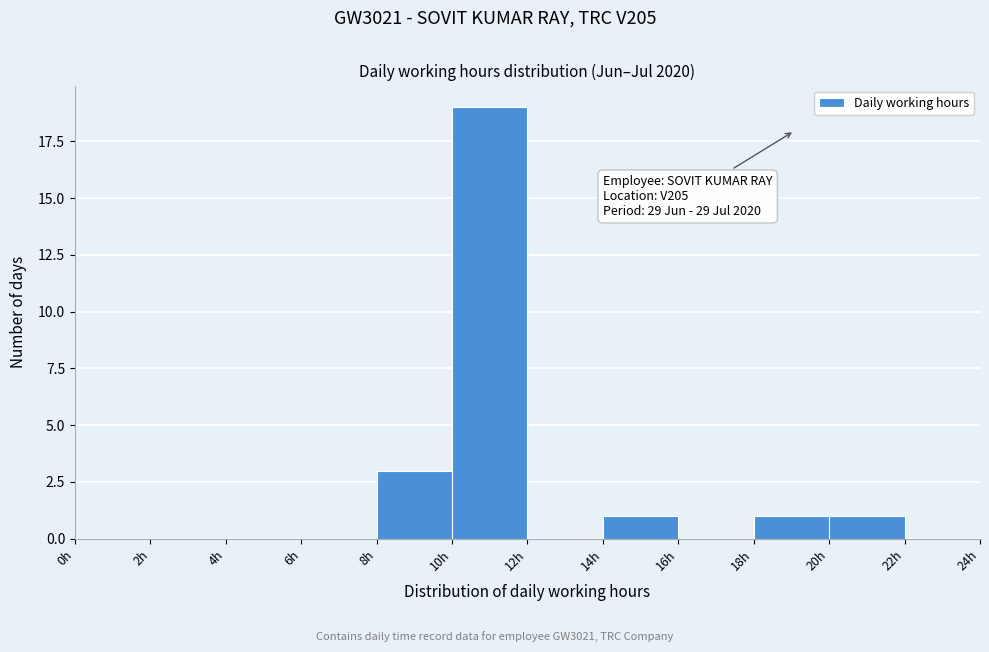

Over which range of the x-axis is the bar tallest?

10 to 12